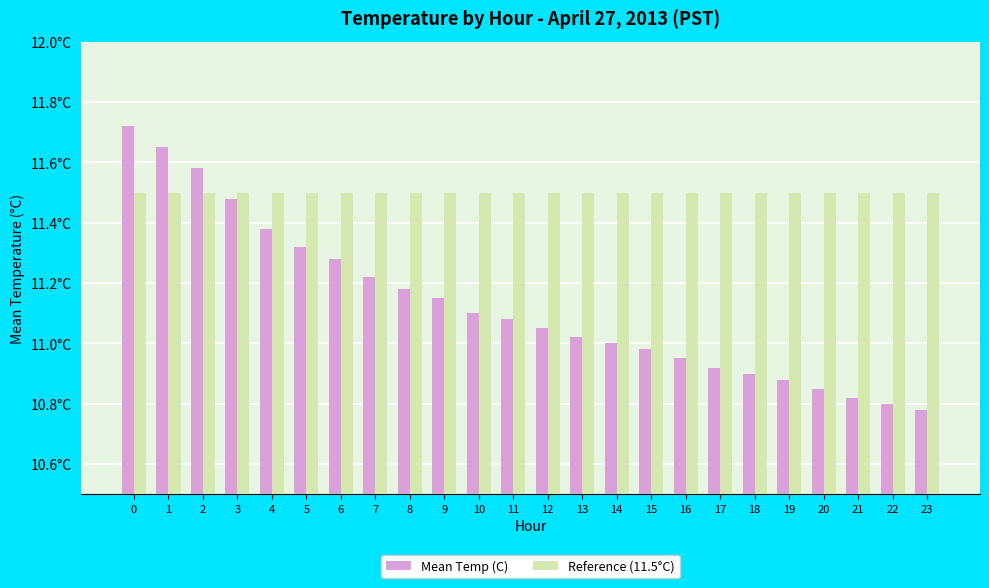

Are the bars grouped side by side (vs. stacked)?

Yes